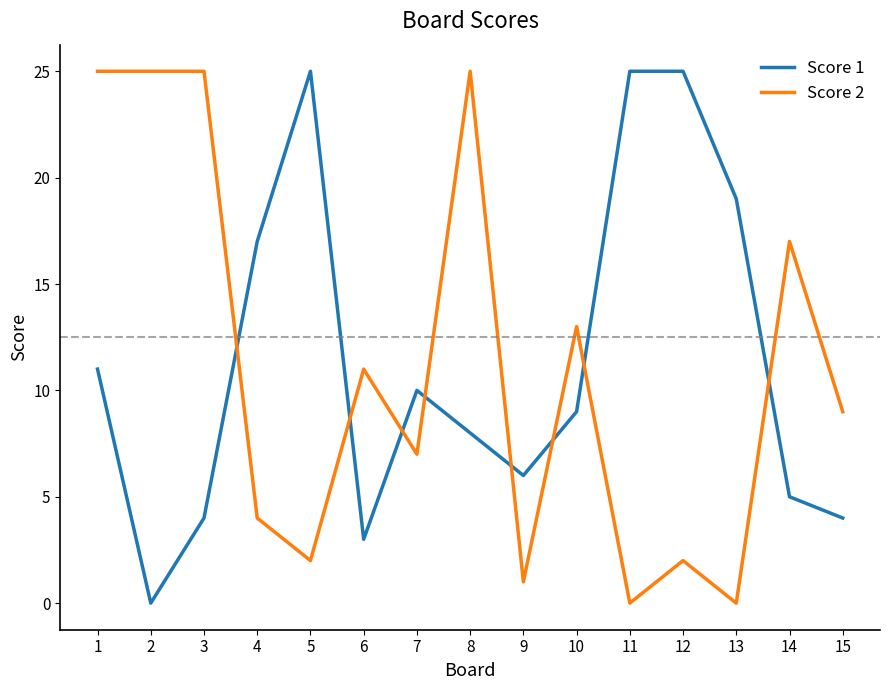

At how many categories does at least one series exceed 16?

10